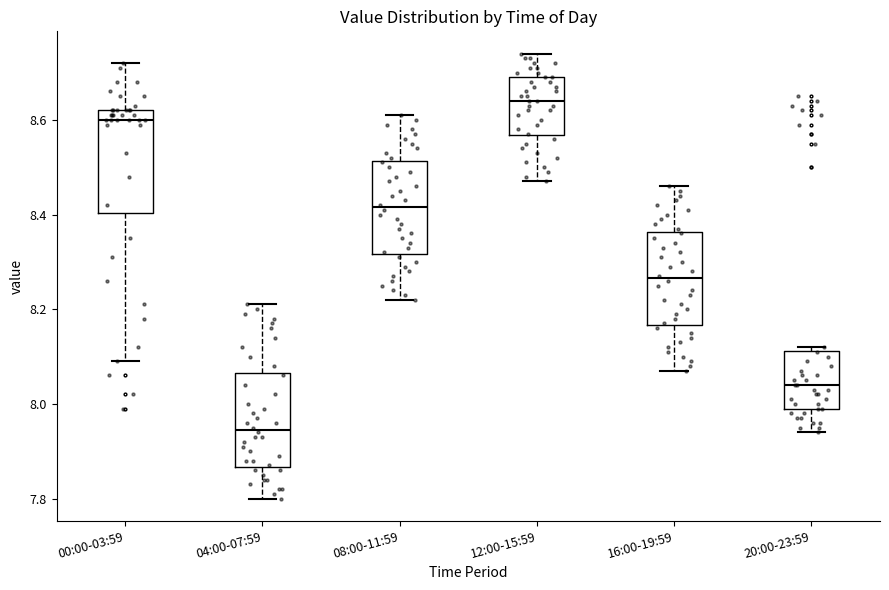

Where does the upper whisker of the box for 00:00-03:59 end on the y-axis? The values are not printed on the chart, so give them approximately, as read against the axis.

8.72